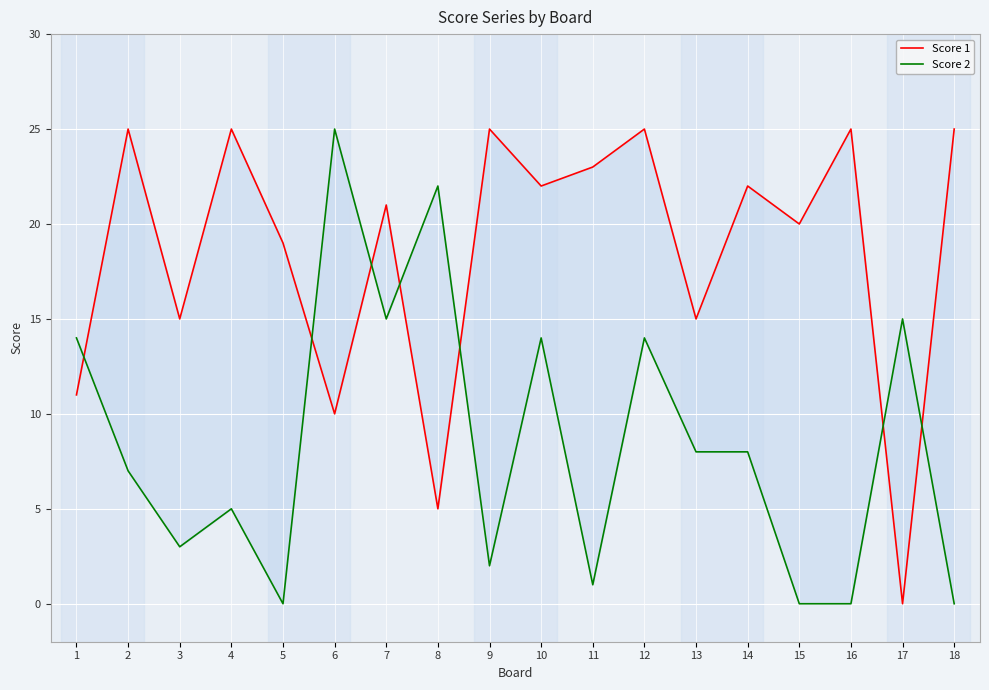

At how many categories does at least one series exceed 8?

18